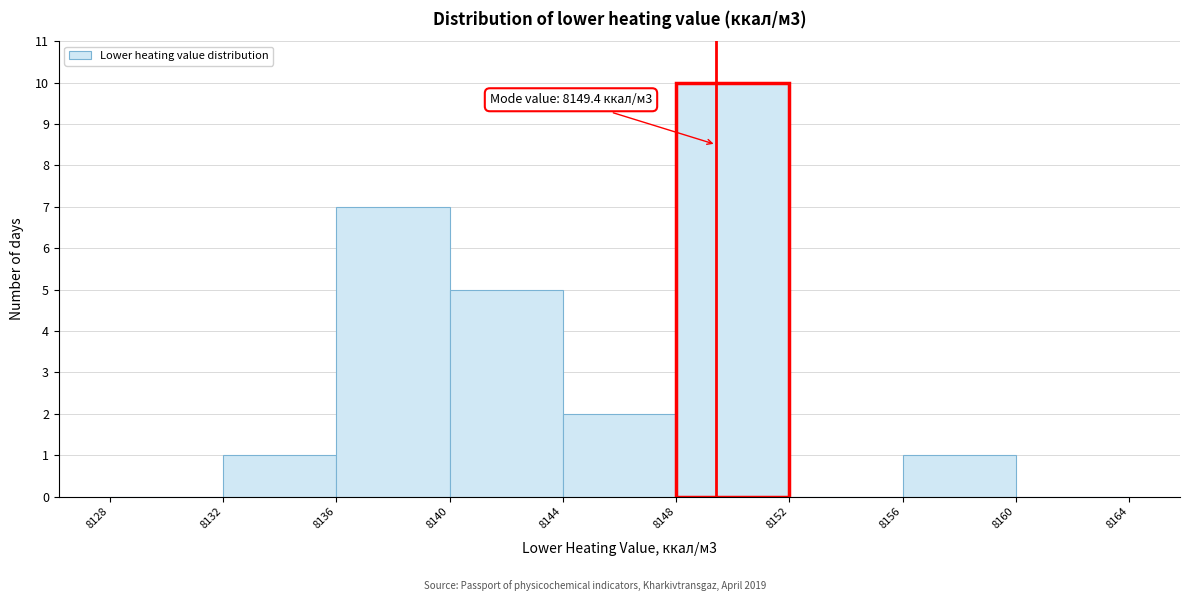

Which range on the x-axis has the tallest bar?

8148 to 8152